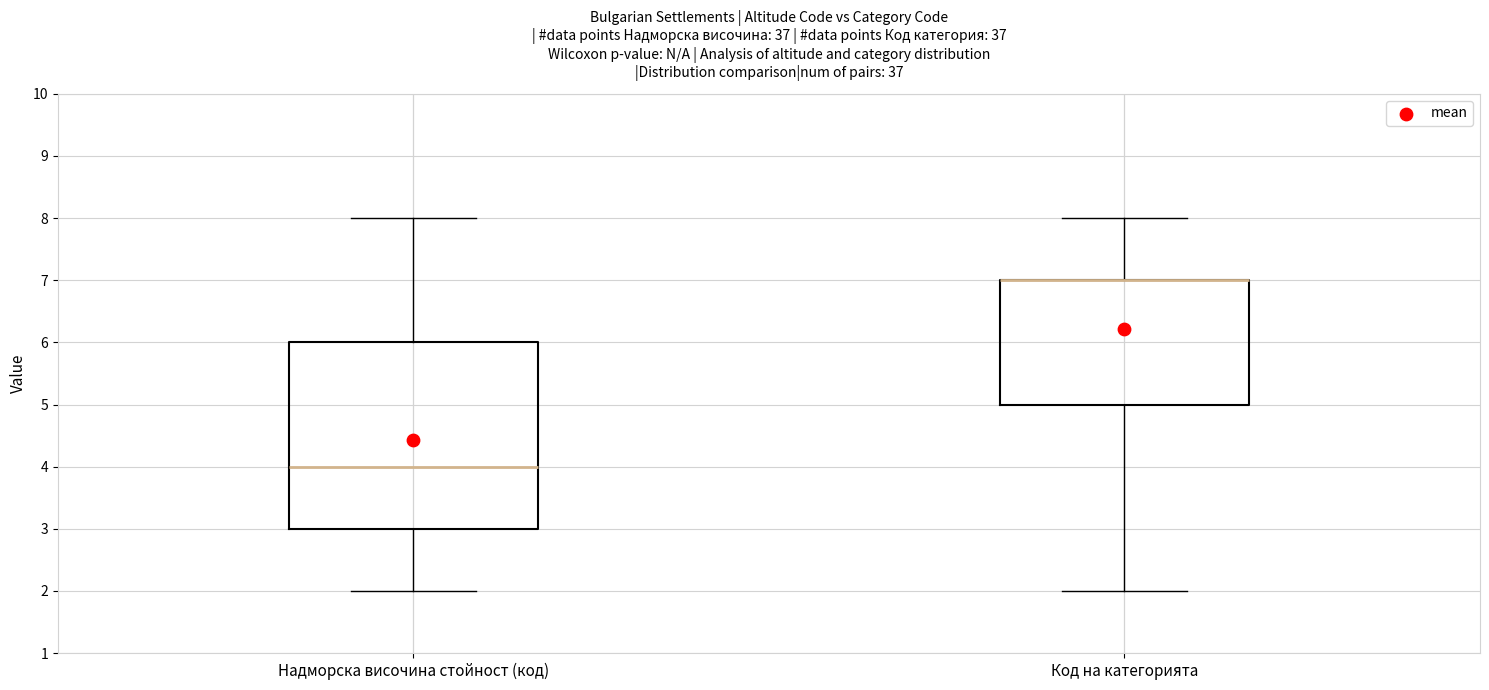

Where does the lower whisker of the box for Код на категорията end on the y-axis? The values are not printed on the chart, so give them approximately, as read against the axis.

2